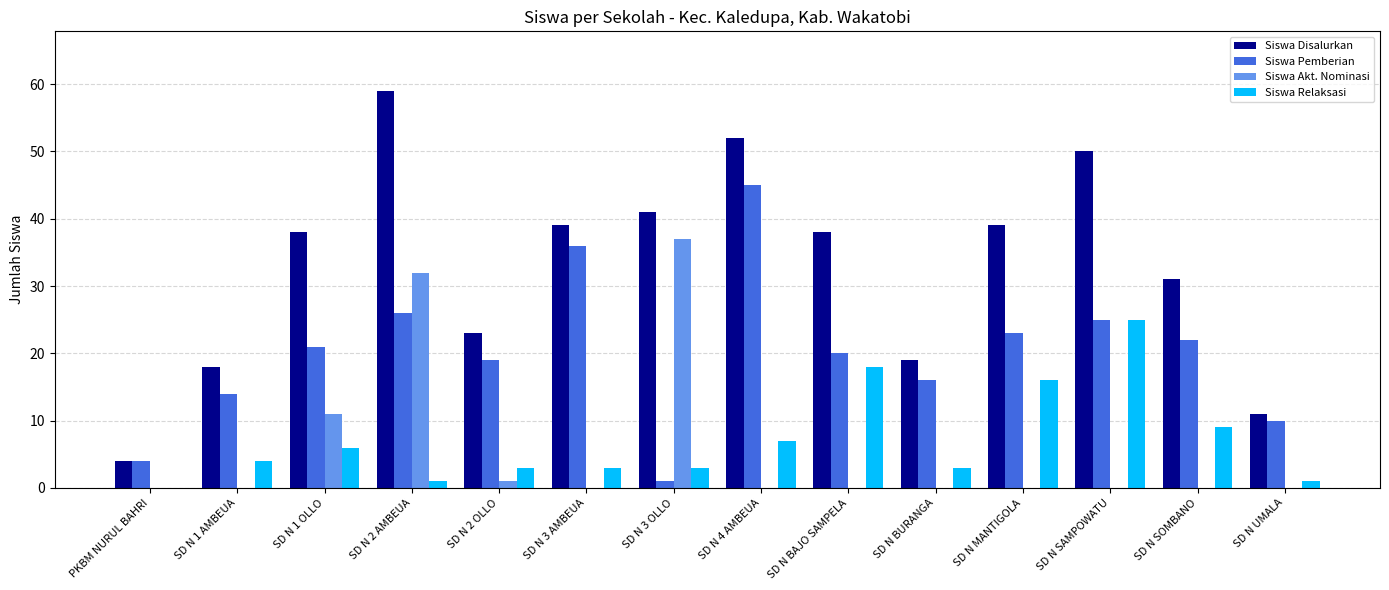

Read the Siswa Pemberian value at SD N SAMPOWATU.

25